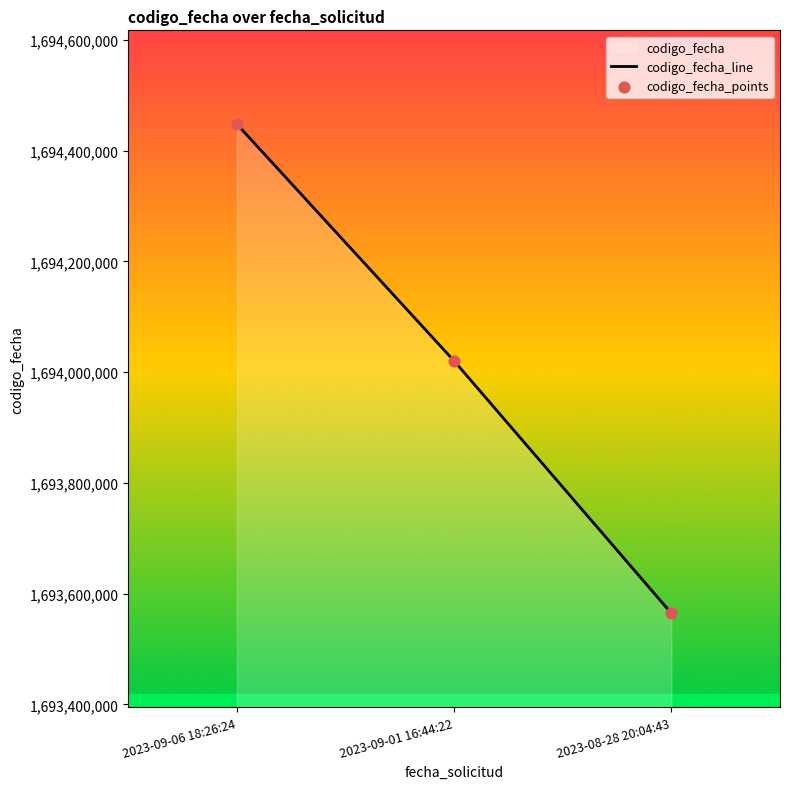

The value at 2023-08-28 20:04:43 is 2324840216. True or false?

False